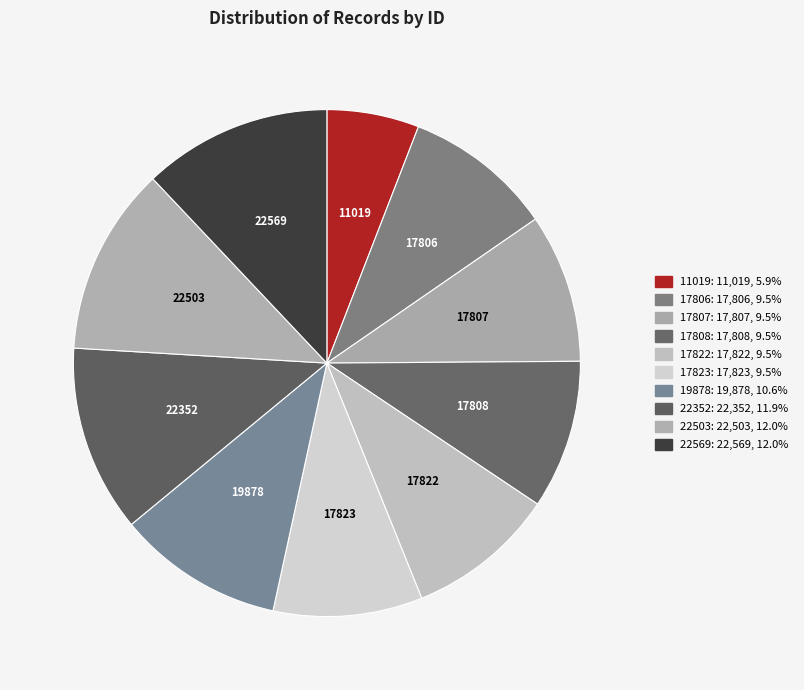

How many slices are in this pie chart?

10